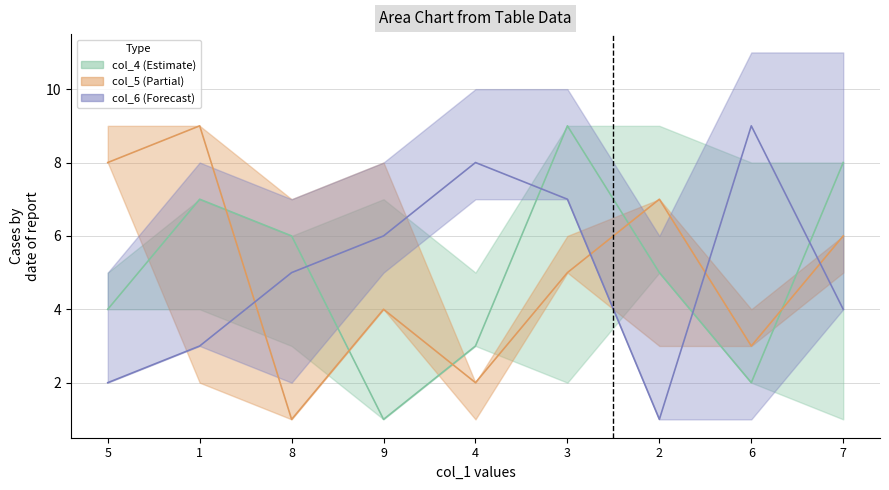

At how many categories does at least one series exceed 7?

6